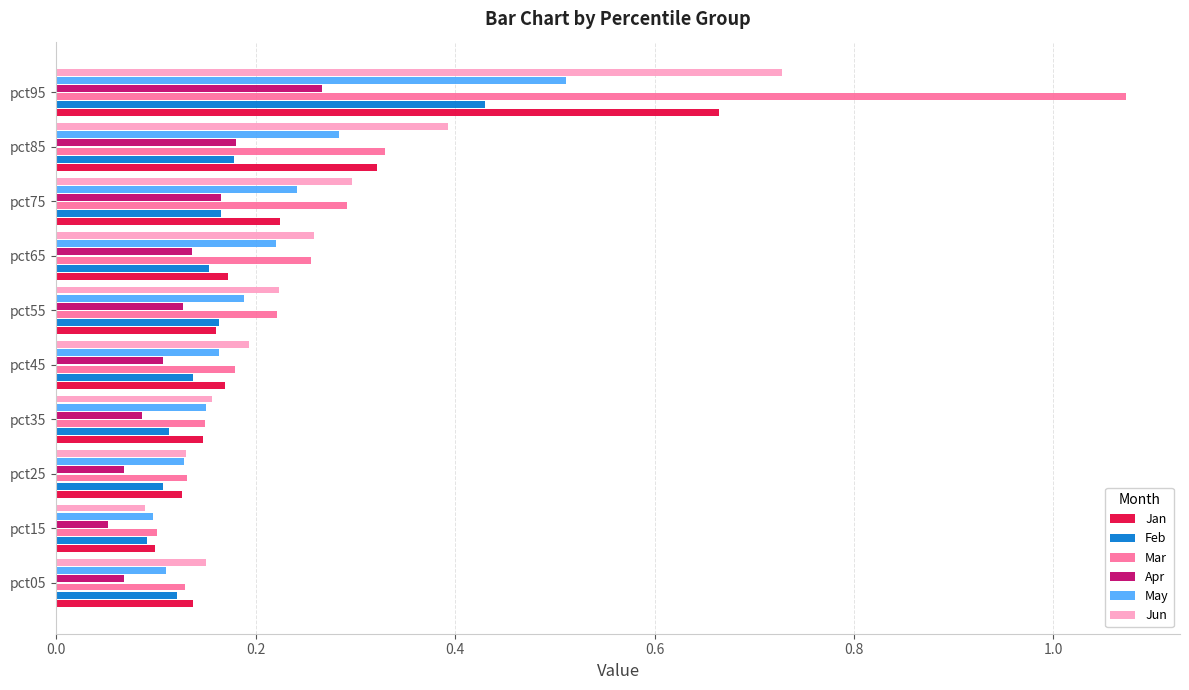

How many Jun values are between 0 and 1?

10